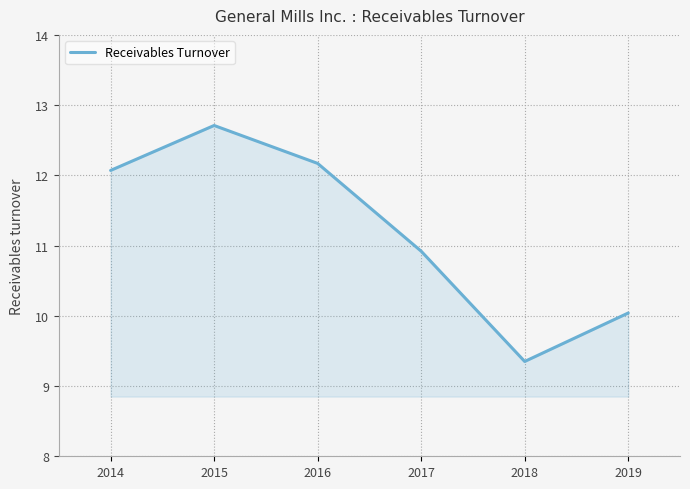

What is the change in value from 2014 to 2015?

+0.6